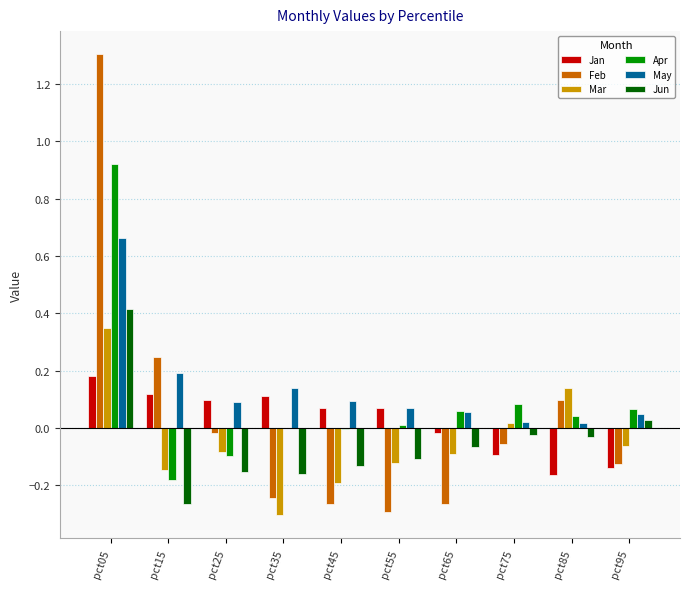

Does the chart contain stacked bars?

No